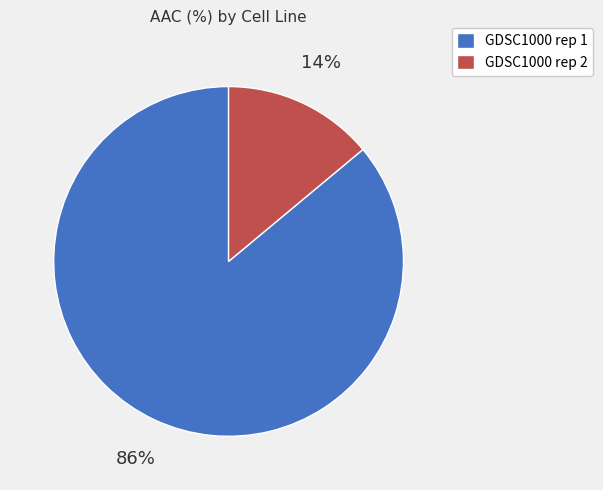

How many segments does this pie chart have?

2